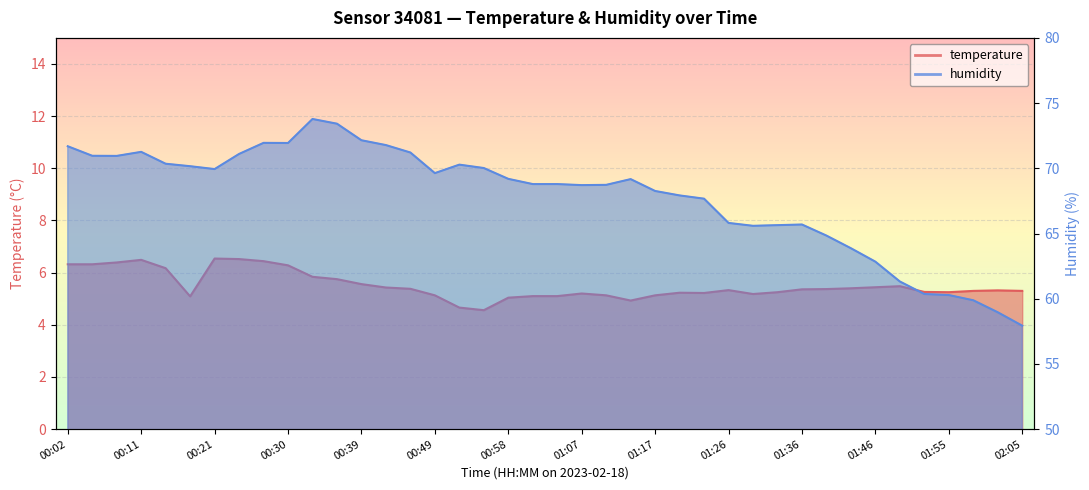

Reading left to right, list all the values displayed in this chart.

temperature: 6.3	6.3	6.4	6.5	6.2	5.1	6.5	6.5	6.4	6.3	5.8	5.8	5.6	5.4	5.4	5.1	4.7	4.6	5.0	5.1	5.1	5.2	5.1	4.9	5.1	5.2	5.2	5.3	5.2	5.2	5.4	5.4	5.4	5.4	5.5	5.3	5.2	5.3	5.3	5.3
humidity: 71.7	71.0	71.0	71.3	70.3	70.2	69.9	71.1	72.0	71.9	73.8	73.4	72.2	71.8	71.2	69.6	70.3	70.0	69.2	68.8	68.8	68.7	68.7	69.2	68.3	67.9	67.7	65.8	65.6	65.6	65.7	64.8	63.9	62.8	61.3	60.4	60.3	59.9	59.0	57.9